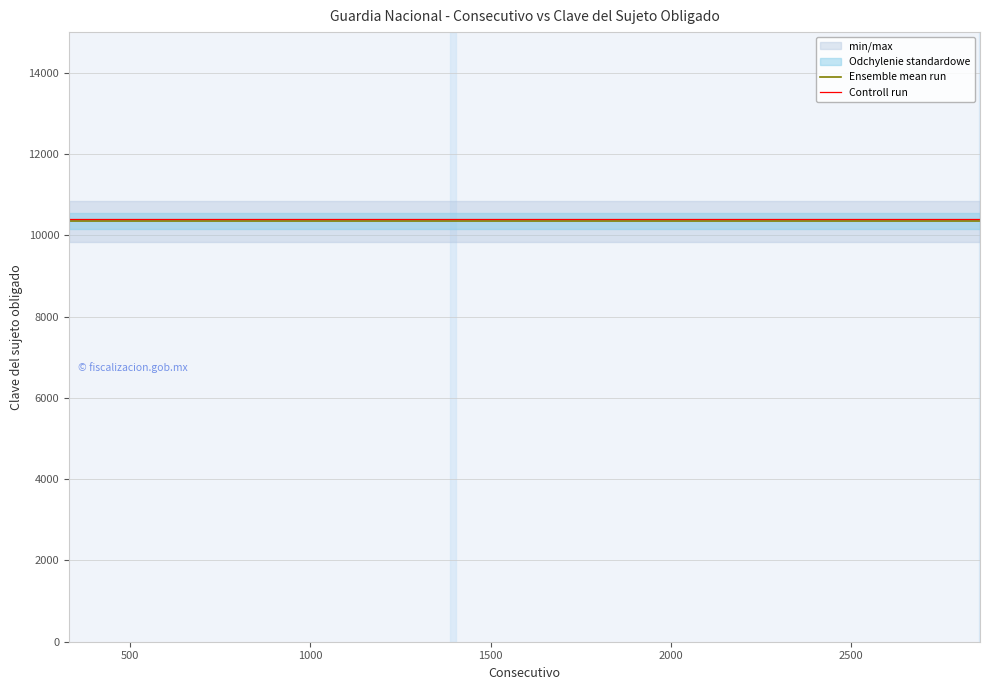

Which series has the largest total across all categories?

Controll run